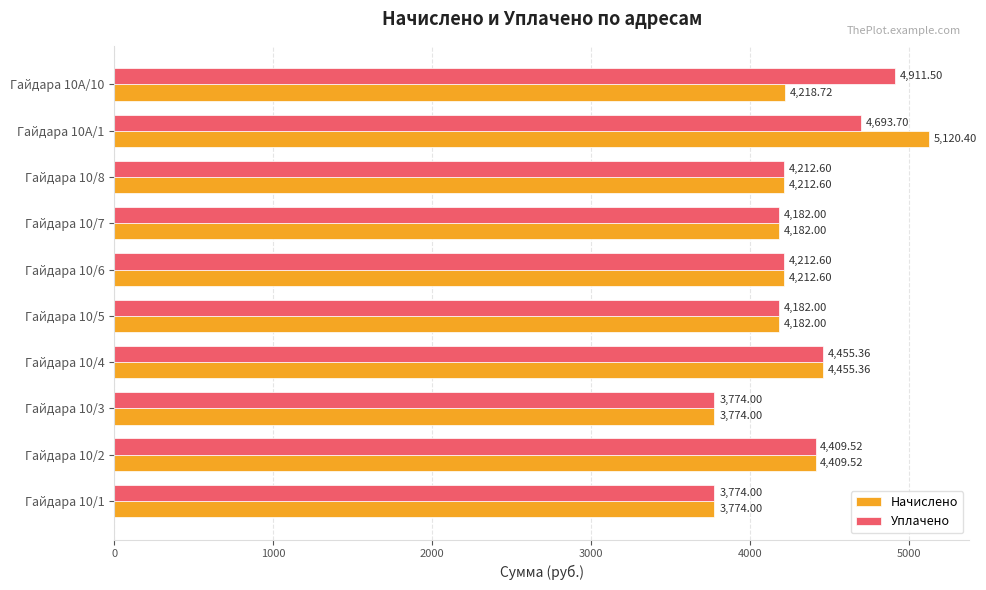

What is the smallest value displayed?

3774.0